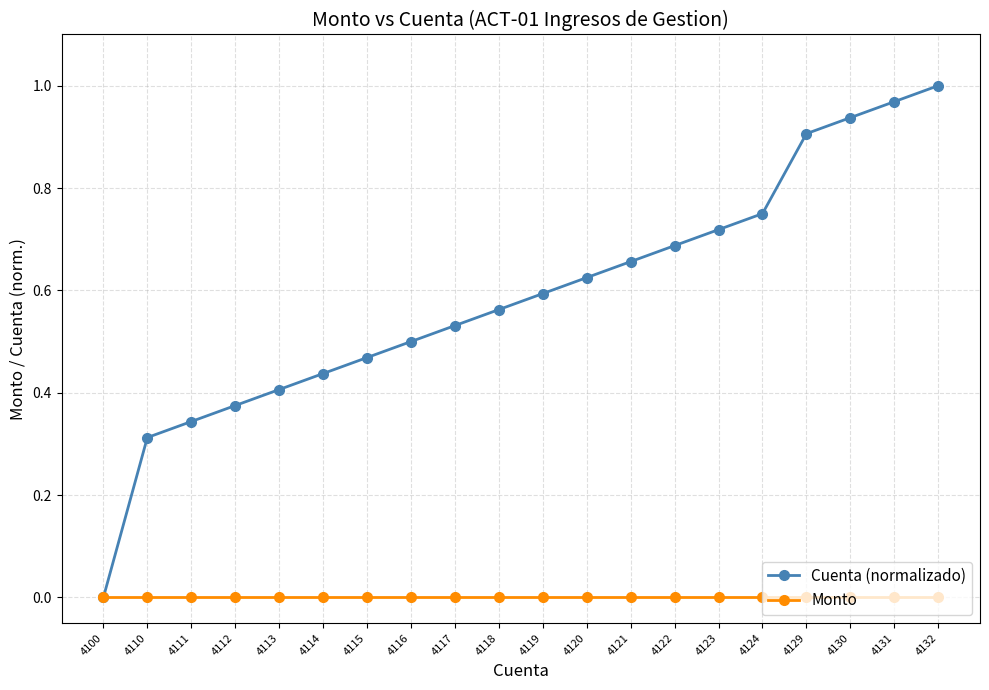

Which category has the lowest value in the Cuenta (normalizado) series?

4100